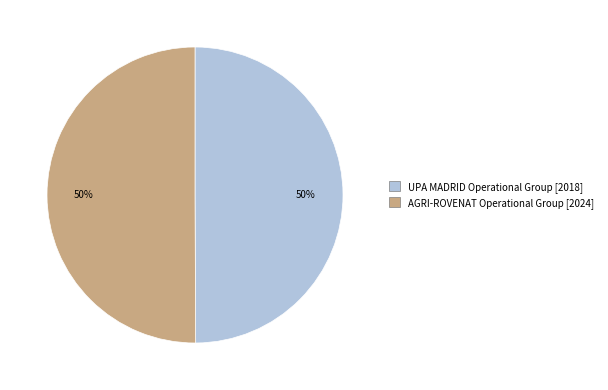

To the nearest percent, what portion does UPA MADRID Operational Group represent?

50%